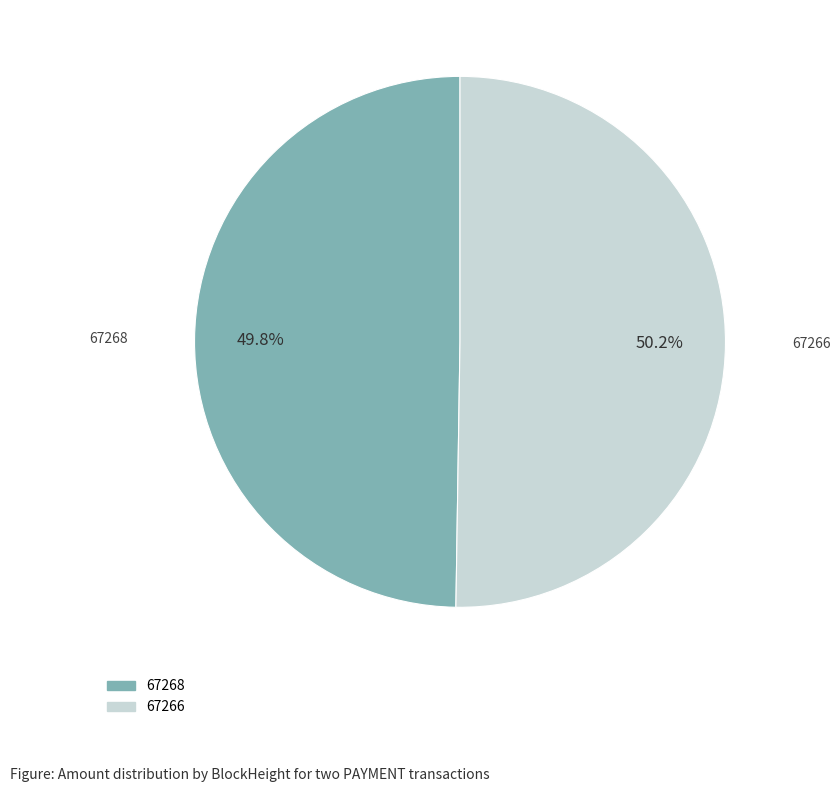

What is the ratio of the value at 67266 to the value at 67268?

1.0